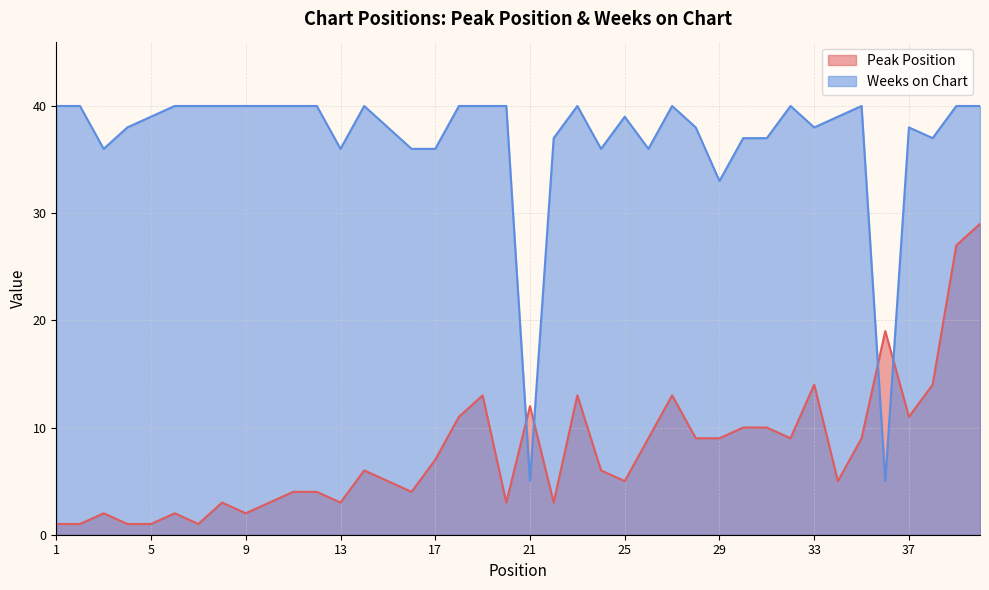

Which series changed the most between 19 and 33?

Weeks on Chart